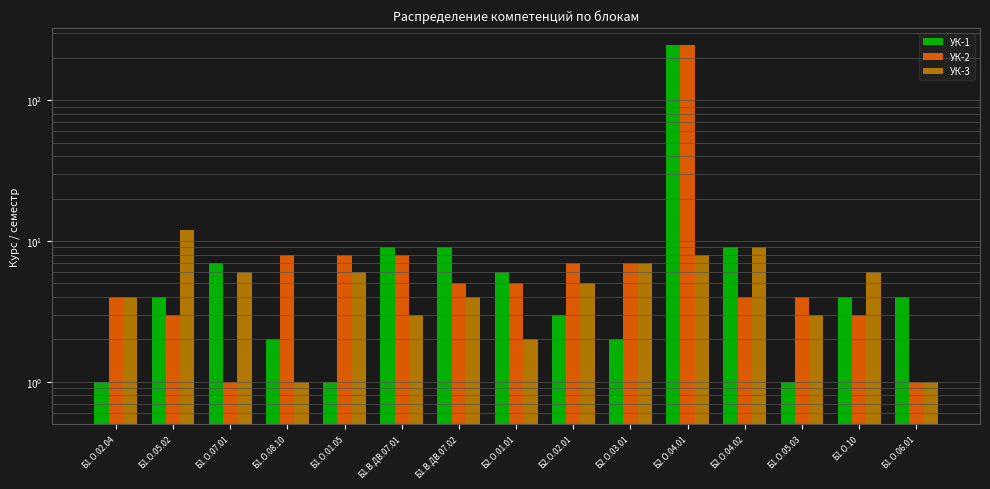

The value of УК-2 at Б1.О.01.05 is 11. True or false?

False